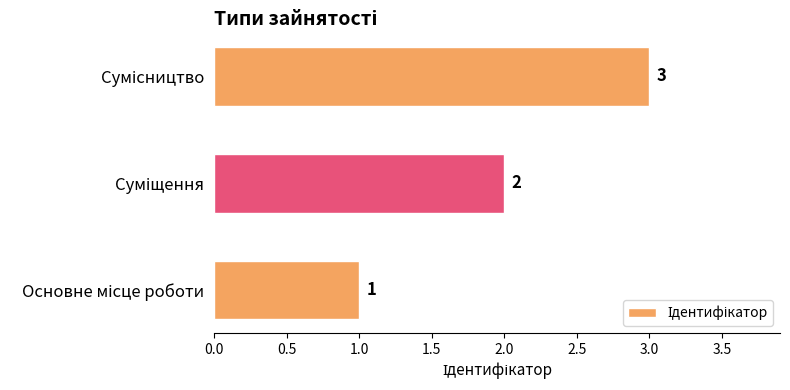

Count the values in the range 1 to 3.

3